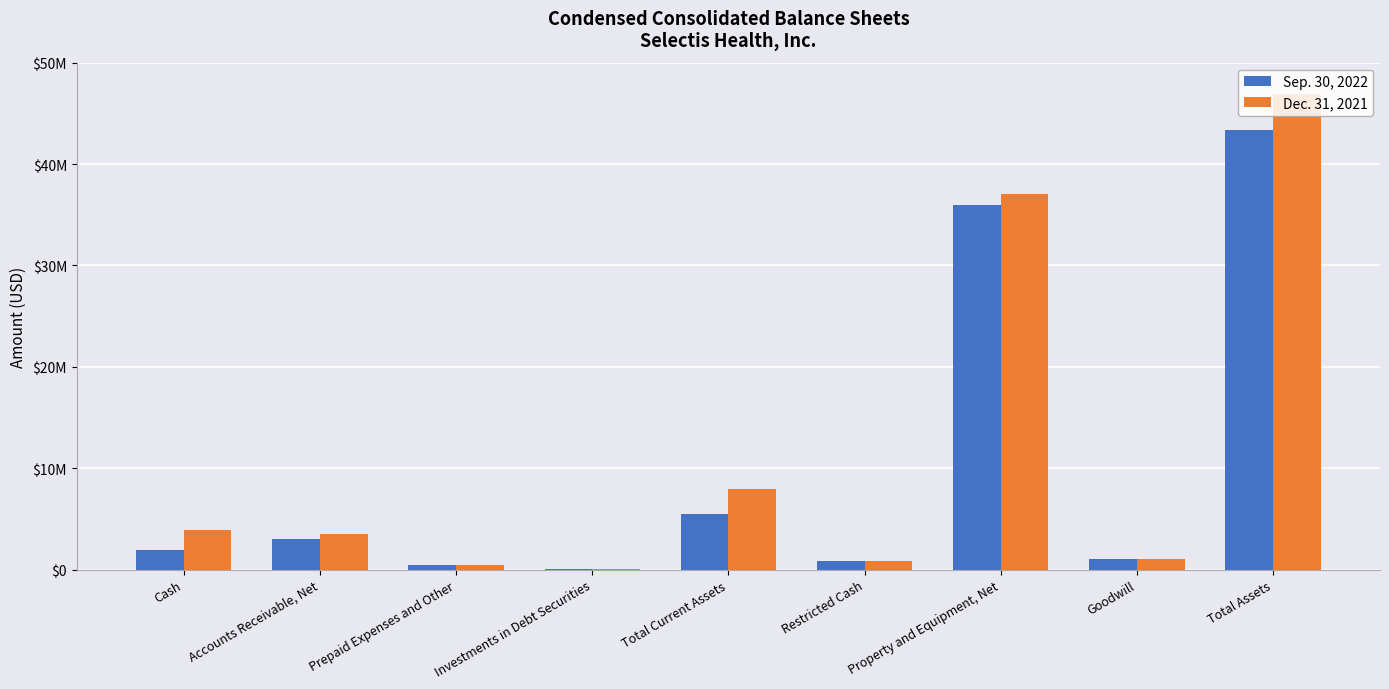

The value of Dec. 31, 2021 at Accounts Receivable, Net is 5563654. True or false?

False